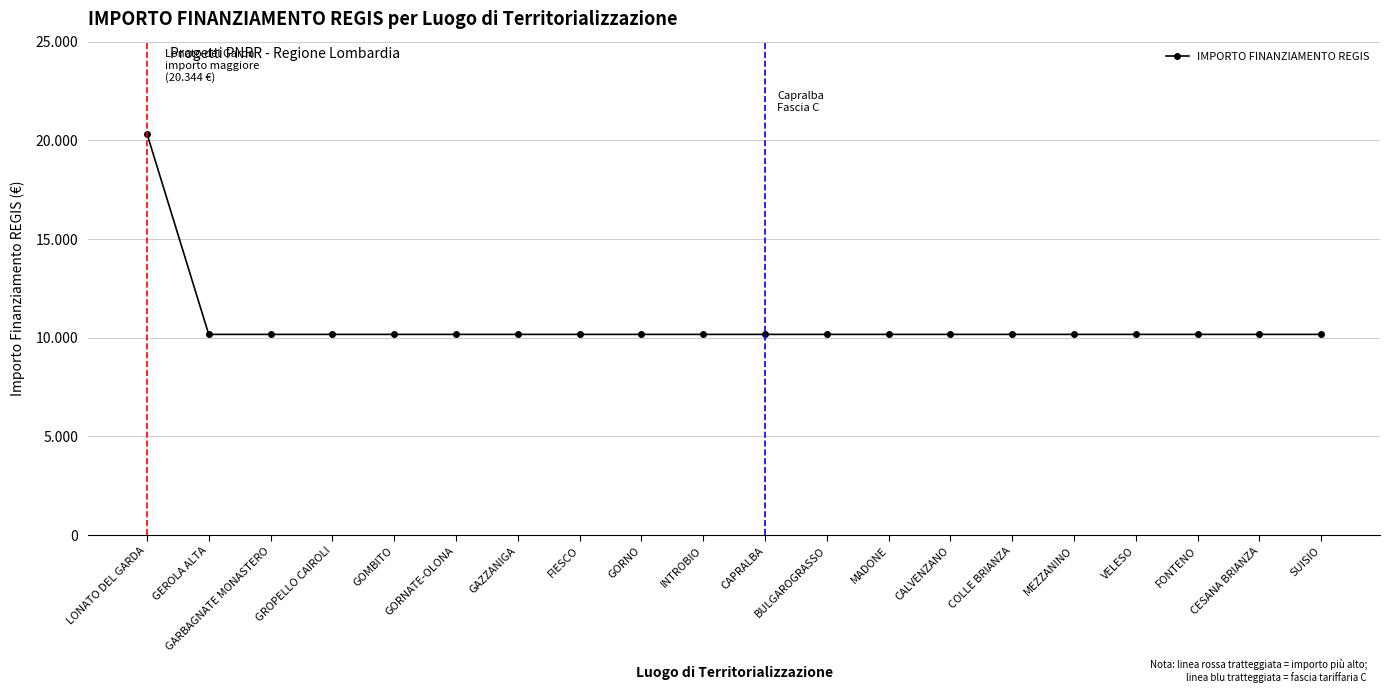

Does the chart have visible grid lines?

Yes